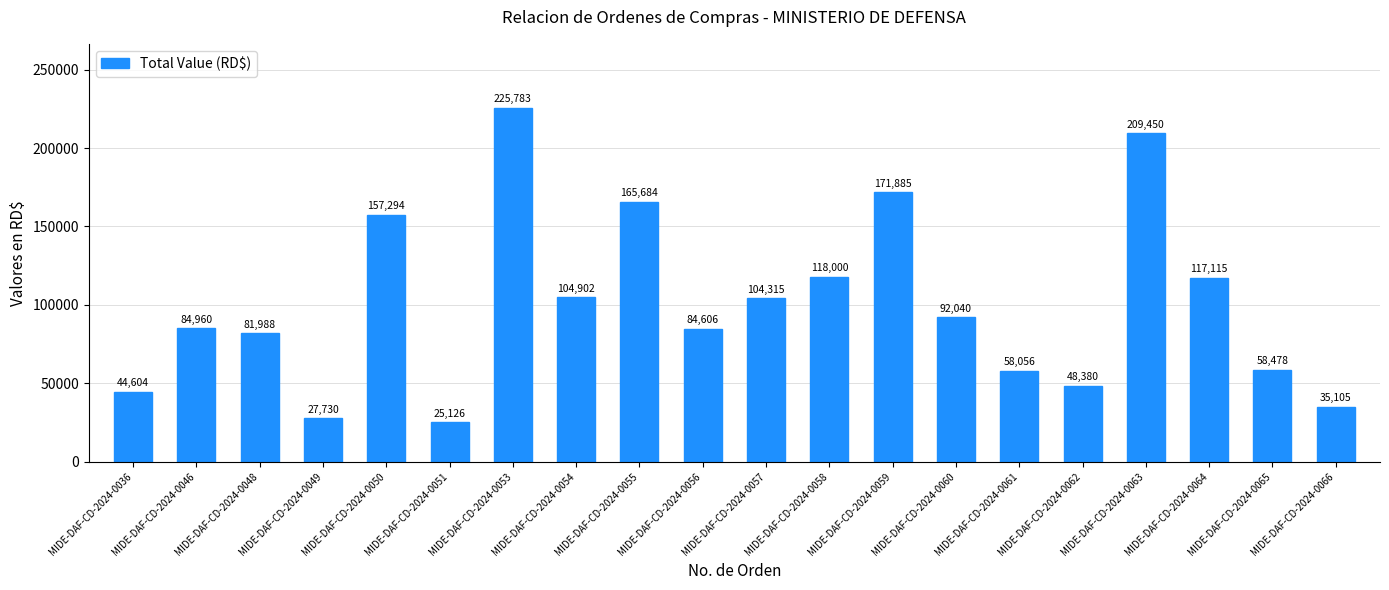

What is the value of the 1st bar from the left?

44604.0